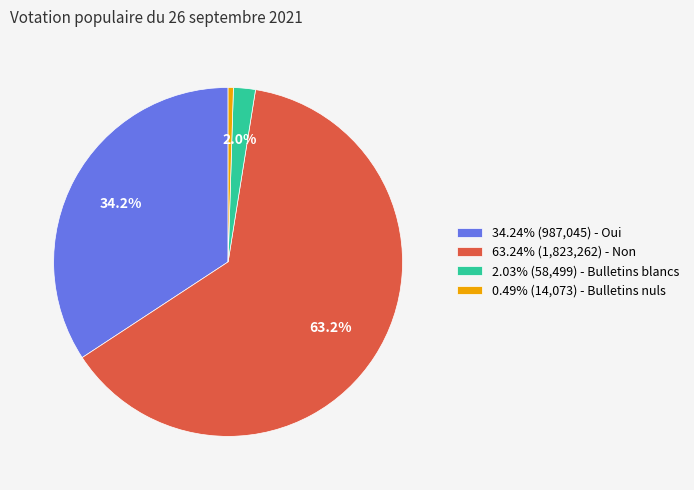

How many segments does this pie chart have?

4